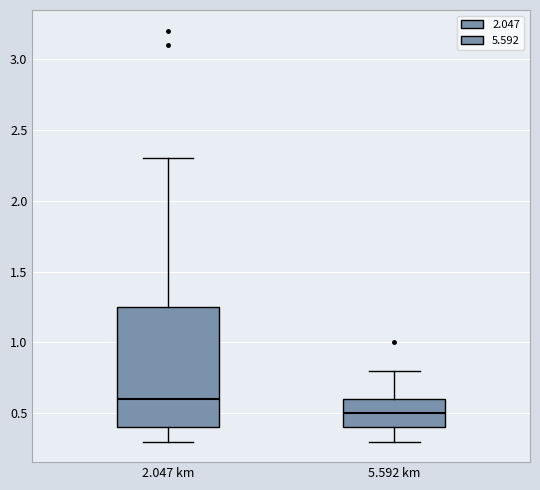

Comparing the boxes themselves (not the whiskers), which one is the tallest?

2.047 km